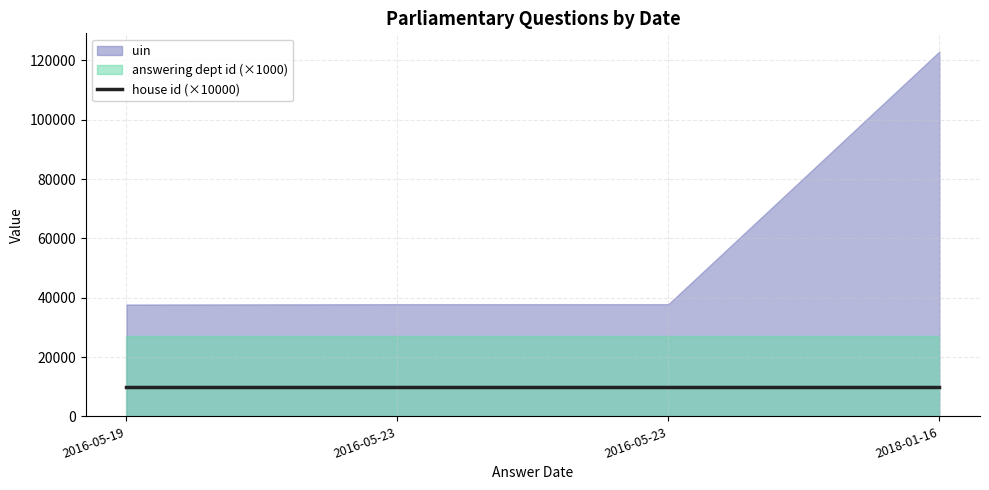

List the series in order of their peak value, lowest first.

house id, answering dept id, uin